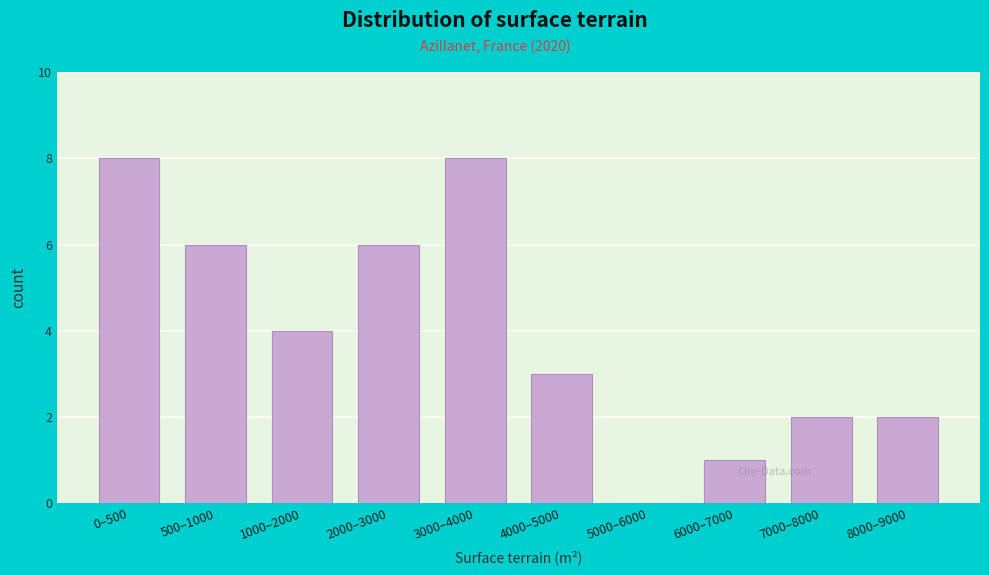

Reading left to right, extract all data points from this chart.

0–500=8	500–1000=6	1000–2000=4	2000–3000=6	3000–4000=8	4000–5000=3	5000–6000=0	6000–7000=1	7000–8000=2	8000–9000=2